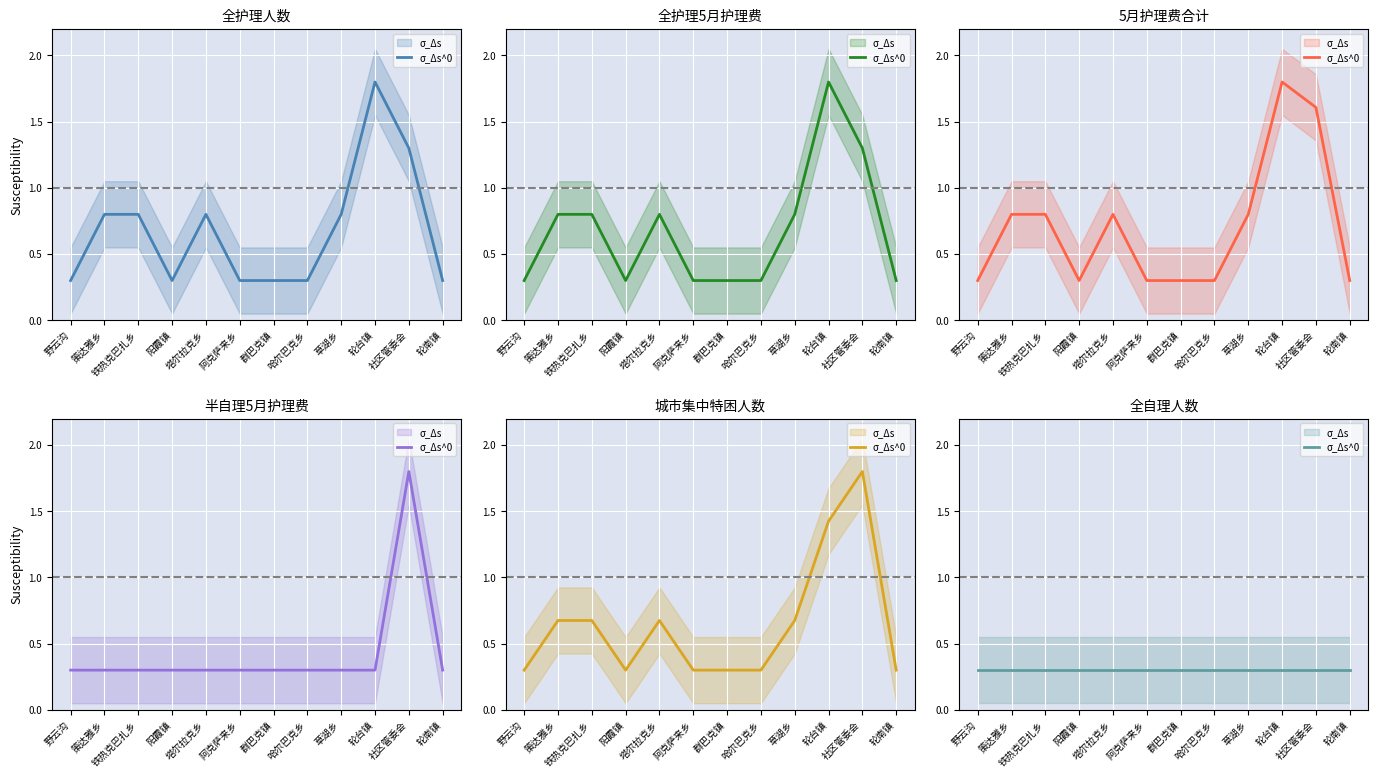

How many interior local valleys does the 全护理人数 series have?

1